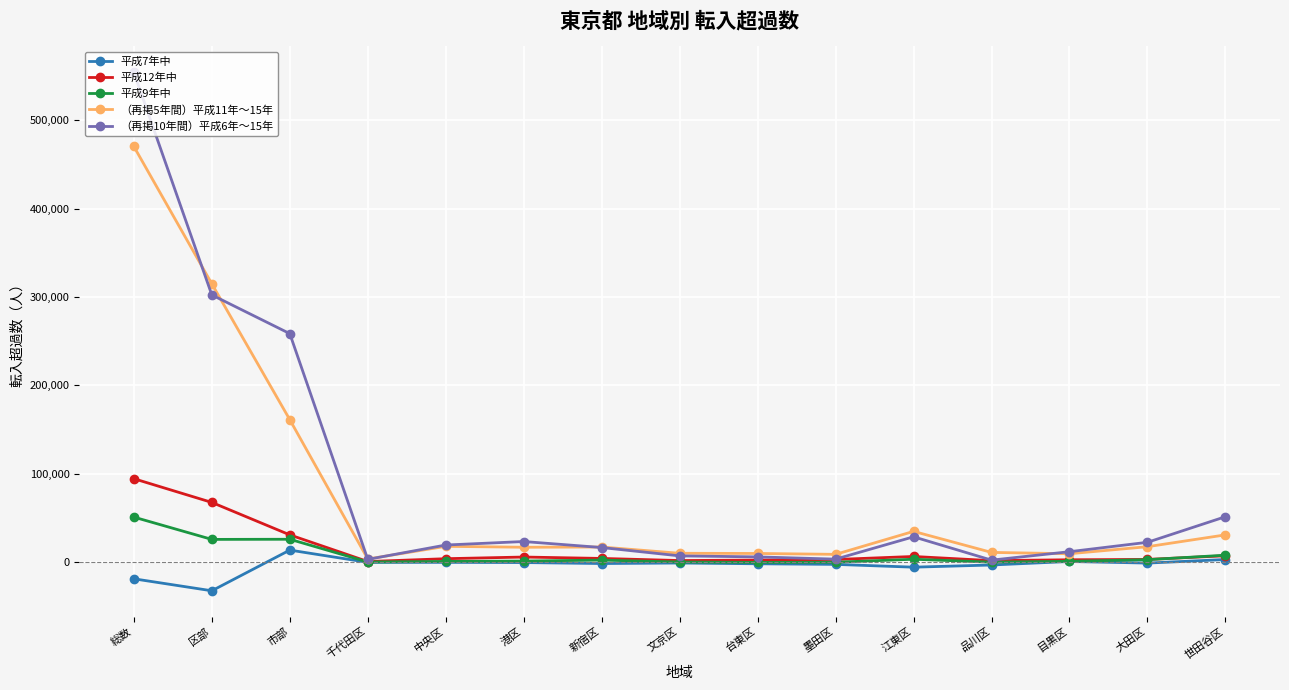

What is the label of the 5th point from the right?

江東区